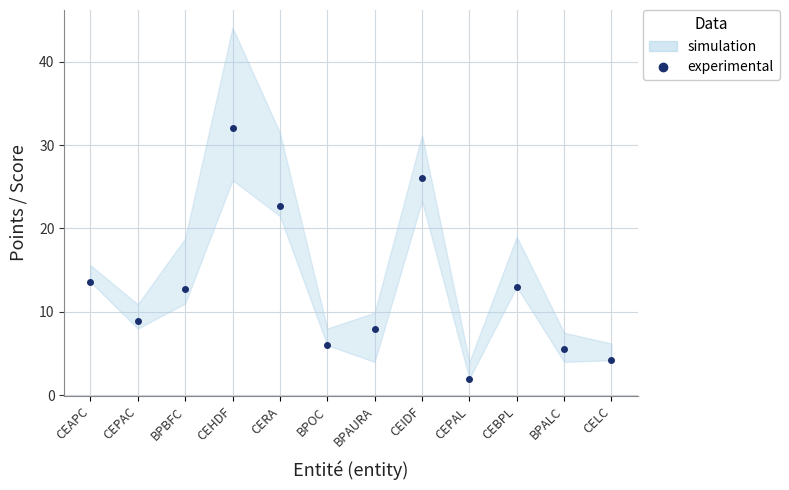

Is it true that the value at BPOC is 10.0?

False